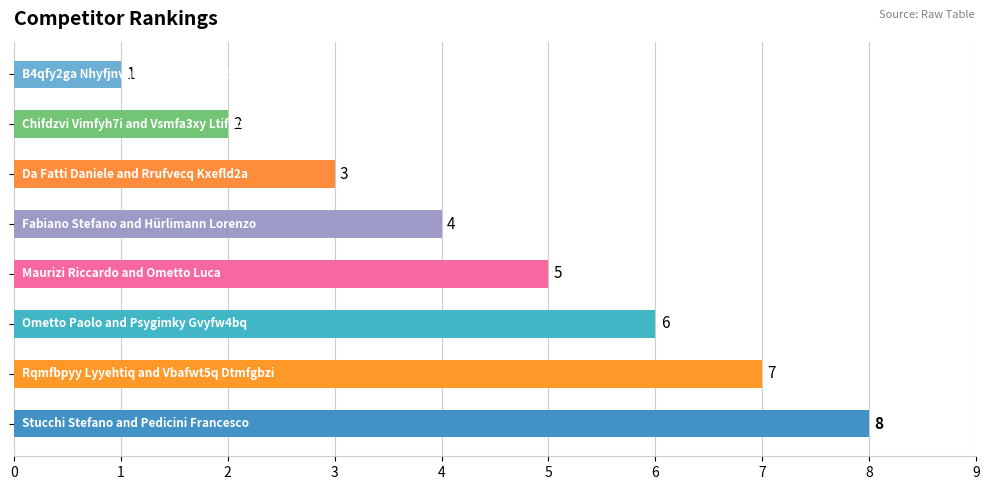

What is the greatest value displayed?

8